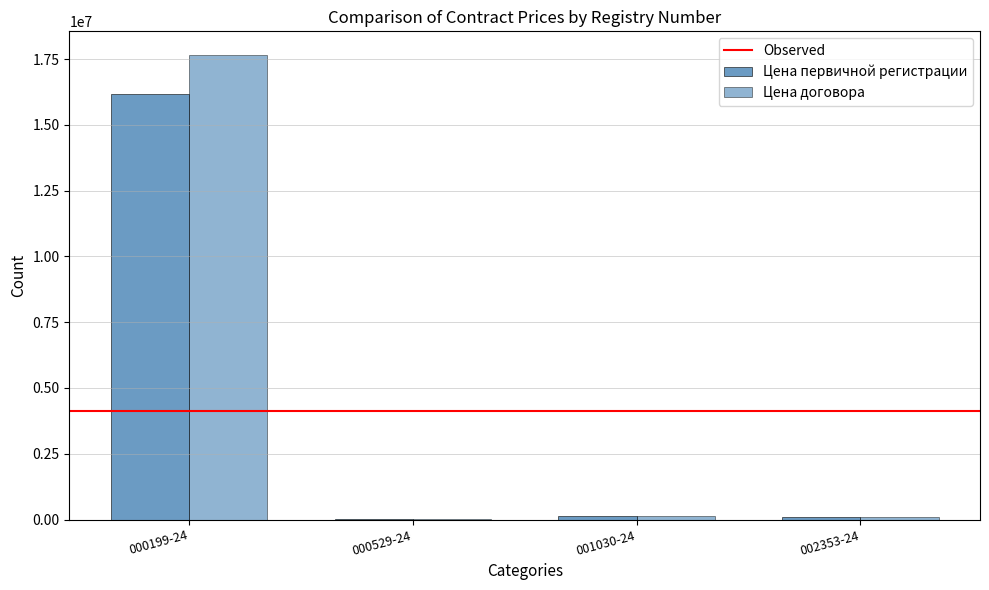

Does the chart contain stacked bars?

No